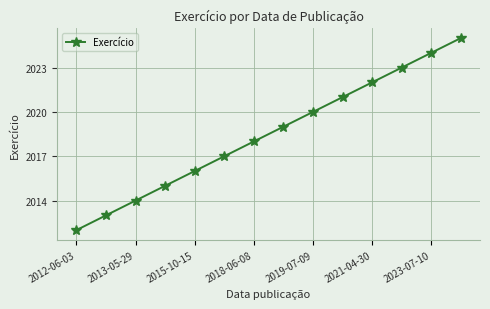

What is the difference between the second highest and second lowest values?

11